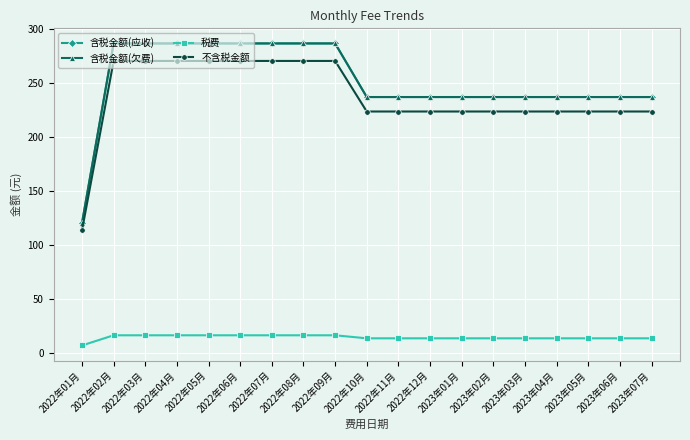

List the labels in order of 含税金额(欠费) value, largest first.

2022年02月, 2022年03月, 2022年04月, 2022年05月, 2022年06月, 2022年07月, 2022年08月, 2022年09月, 2022年10月, 2022年11月, 2022年12月, 2023年01月, 2023年02月, 2023年03月, 2023年04月, 2023年05月, 2023年06月, 2023年07月, 2022年01月